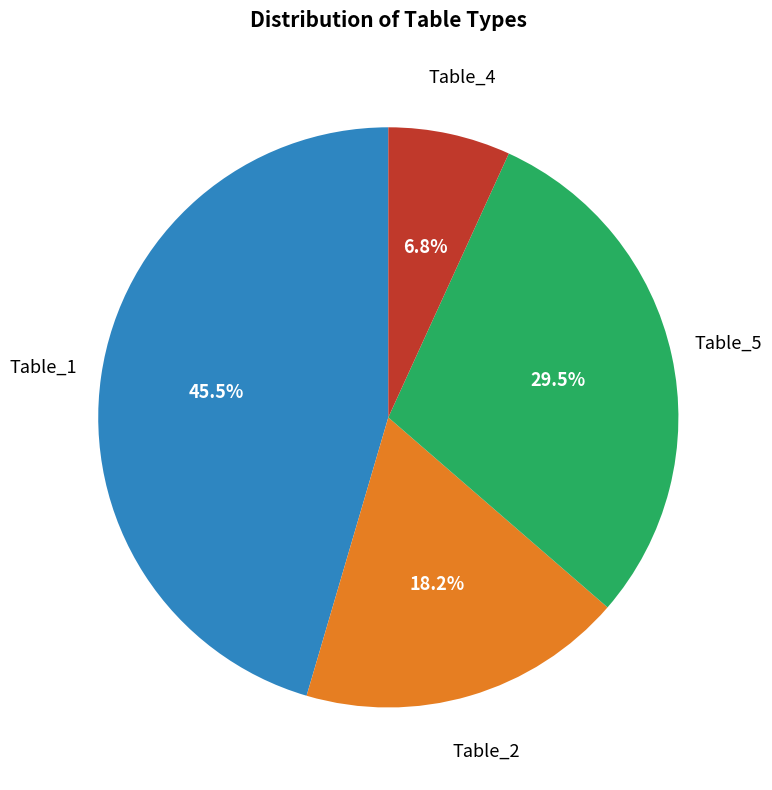

Is there a majority slice in this chart?

No